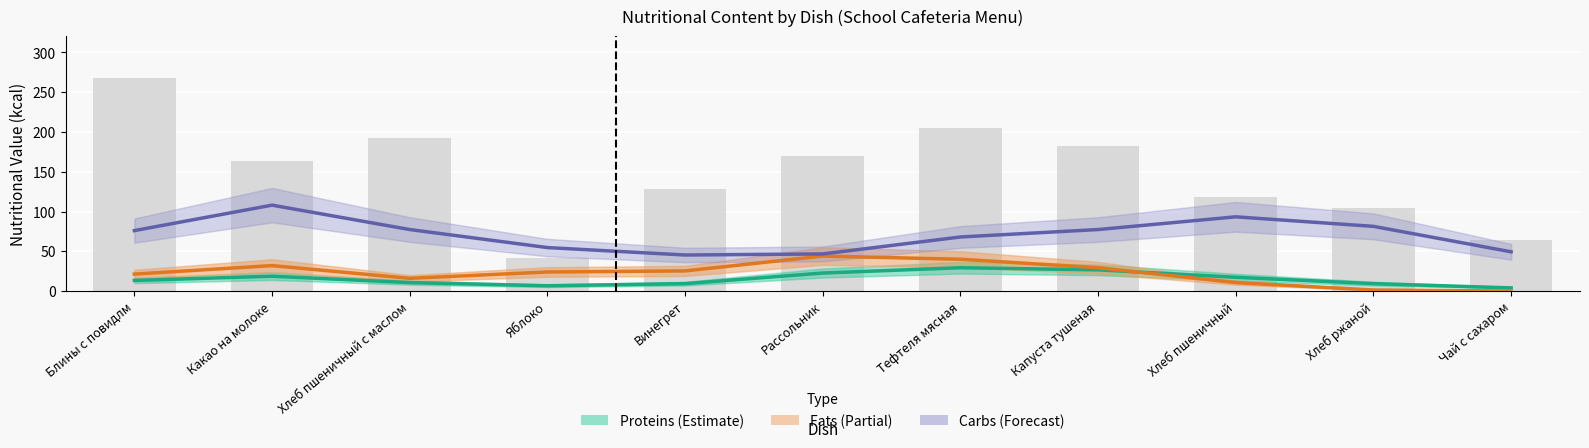

Reading left to right, transcribe all the data shown in this chart.

Proteins (×4 kcal): 13.3	18.7	10.7	6.7	9.3	22.7	29.3	26.7	17.3	9.3	4.0
Fats (×4 kcal): 21.3	32.0	16.0	24.0	25.3	44.0	40.0	29.3	10.7	1.3	0.0
Carbs (×4 kcal): 76.0	108.0	77.3	54.7	45.3	46.7	68.0	77.3	93.3	81.3	49.3